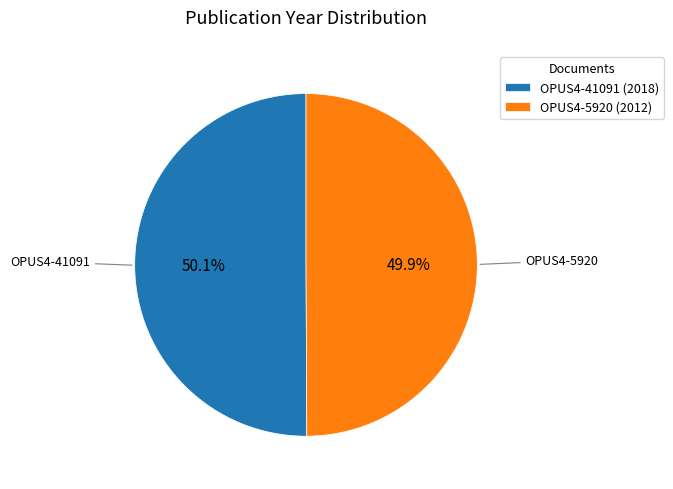

Is there any slice that represents more than half of the pie?

Yes